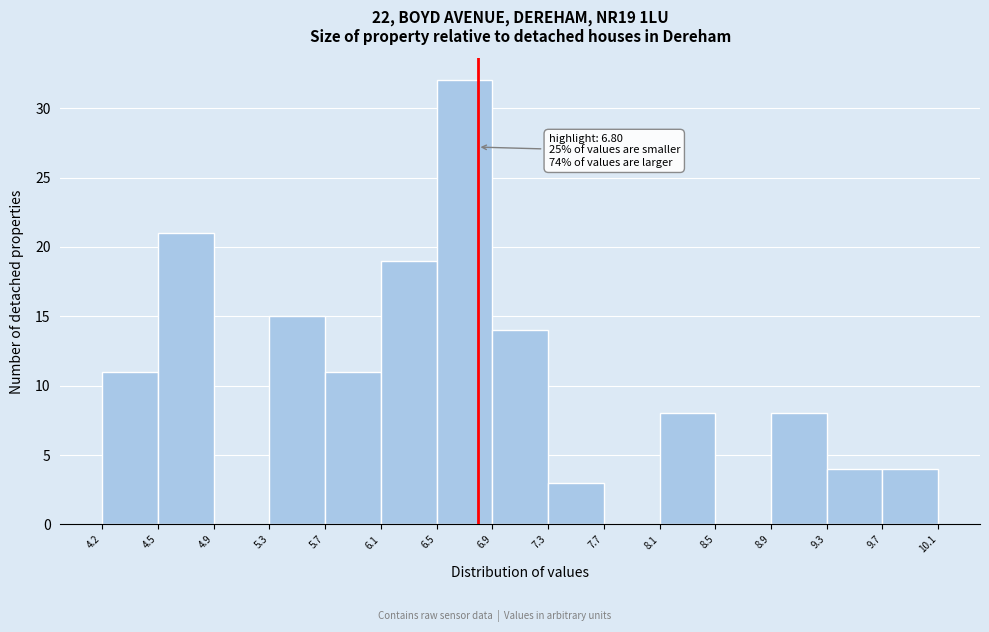

Over which range of the x-axis is the bar tallest?

6.5 to 6.9